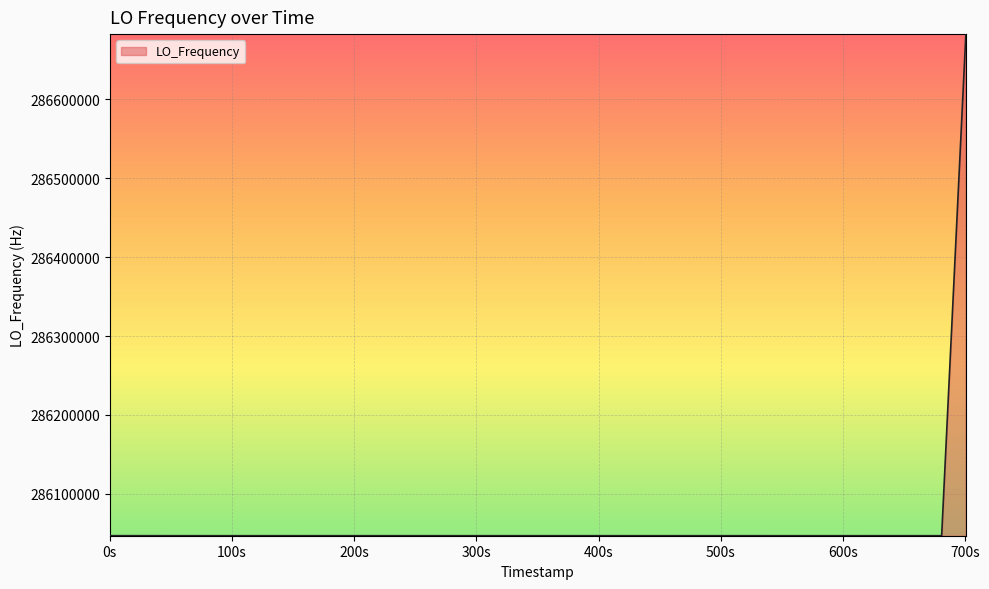

What is the minimum value shown in the chart?

286046995.7